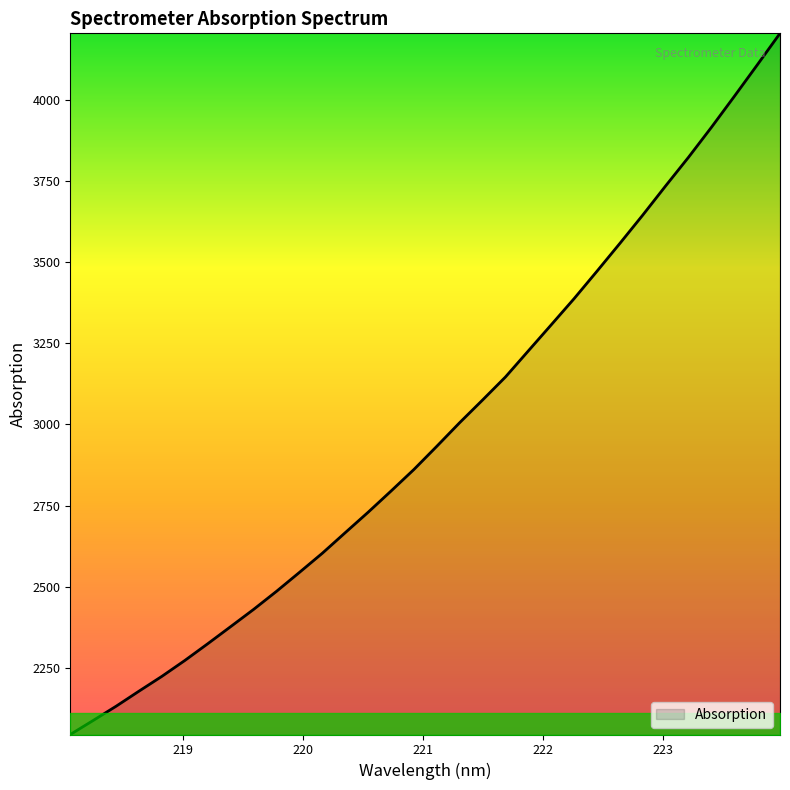

What is the smallest value displayed?

2043.8